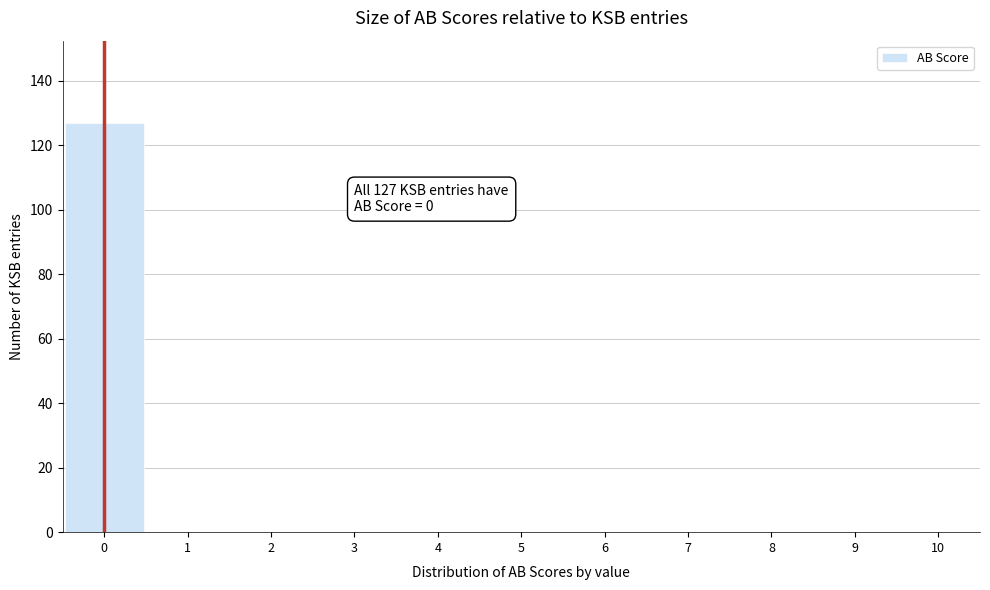

Over which range of the x-axis is the bar tallest?

-0.5 to 0.5